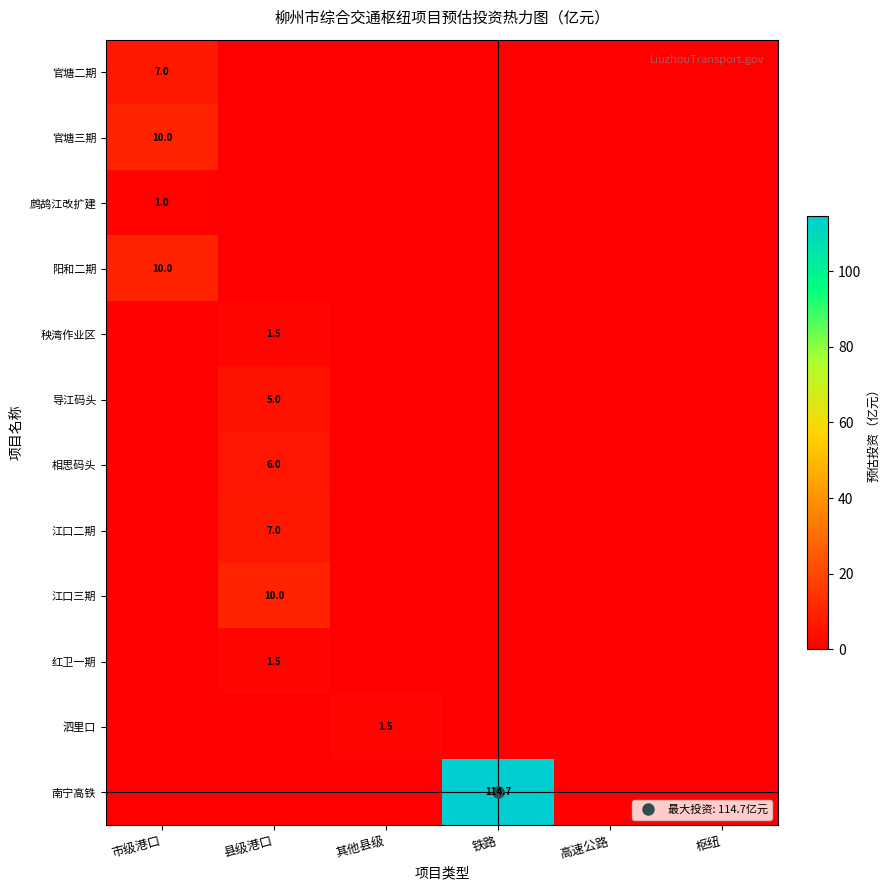

What is the greatest value displayed?

114.7